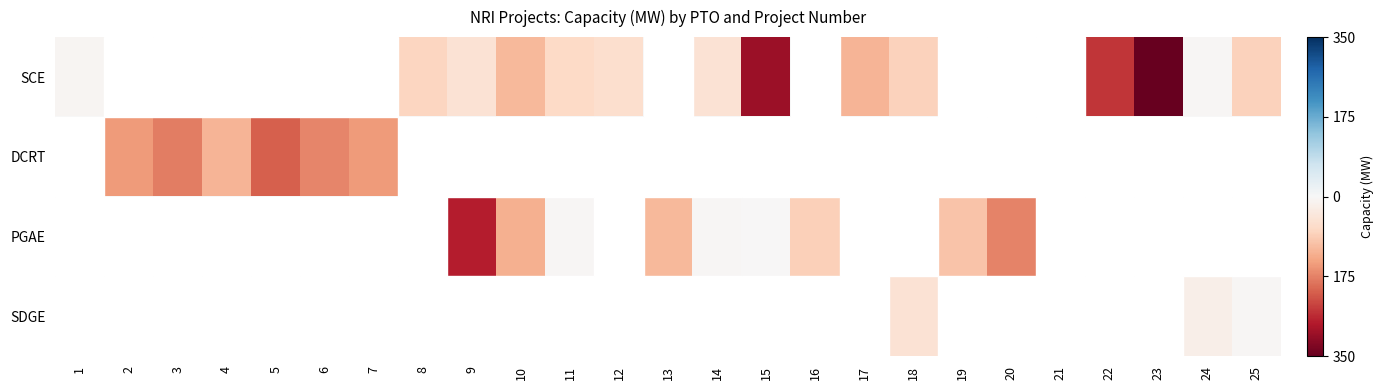

At which category does the chart reach its peak across all series?

2